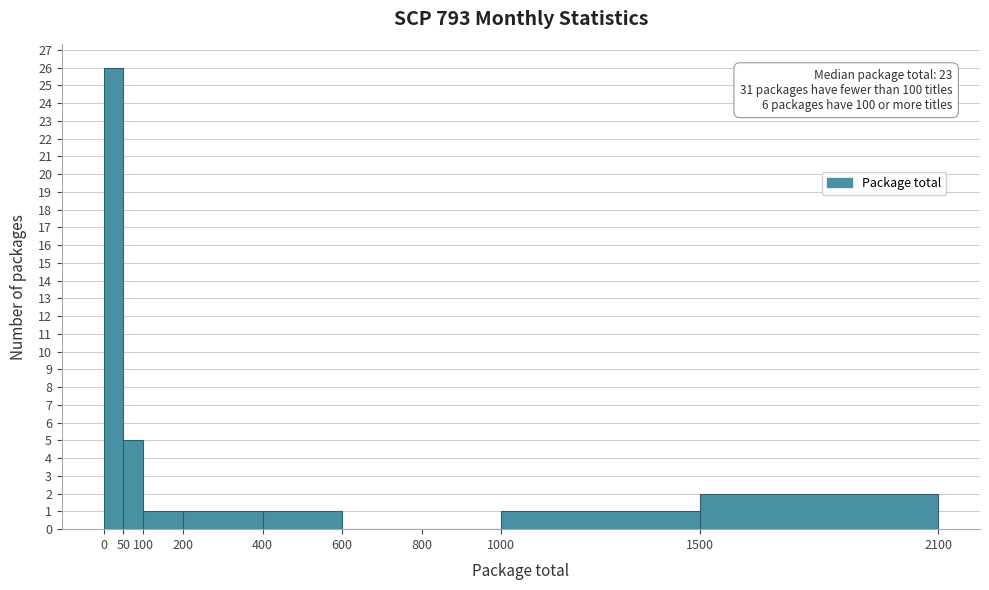

Over which range of the x-axis is the bar tallest?

0 to 50